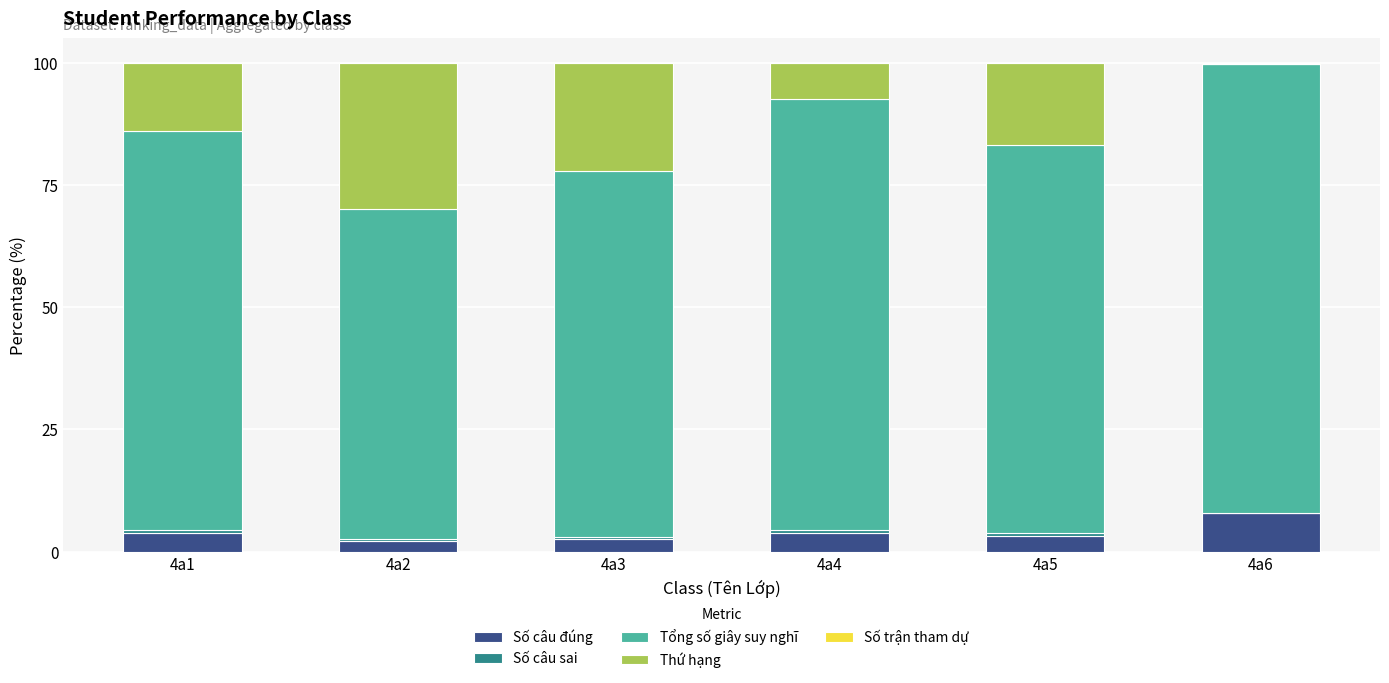

Between 4a3 and 4a1, which is larger?

4a1